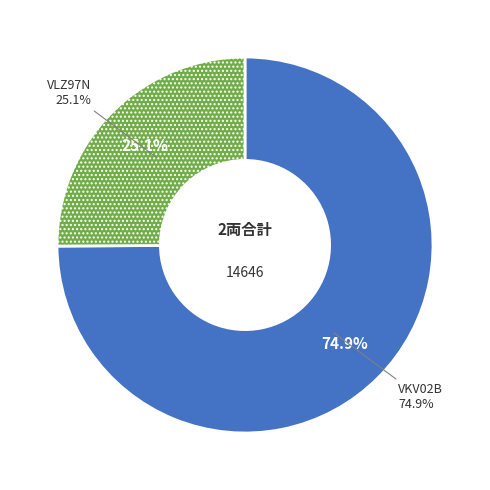

Which category has the smallest portion of the pie?

VLZ97N